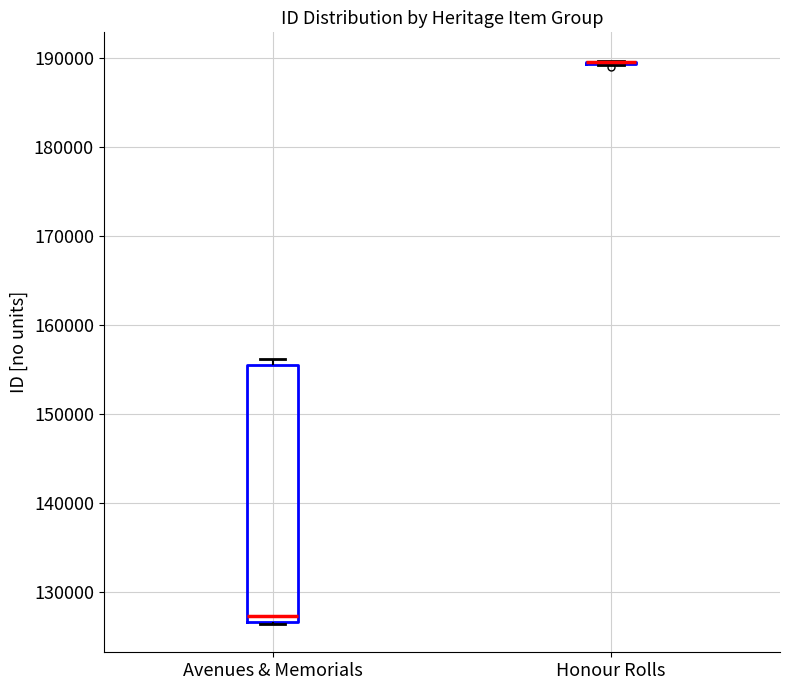

Reading left to right, read every box against the y-axis: the position of its median line, the range the box covers, and the ends of its whiskers. The values are not printed on the chart, so give them approximately, as read against the axis.

Avenues & Memorials: median 127000 (just above the box's lower edge), box 127000 to 155000, whiskers 126000 to 156000
Honour Rolls: box collapsed to a line at 190000, whiskers 189000 to 190000